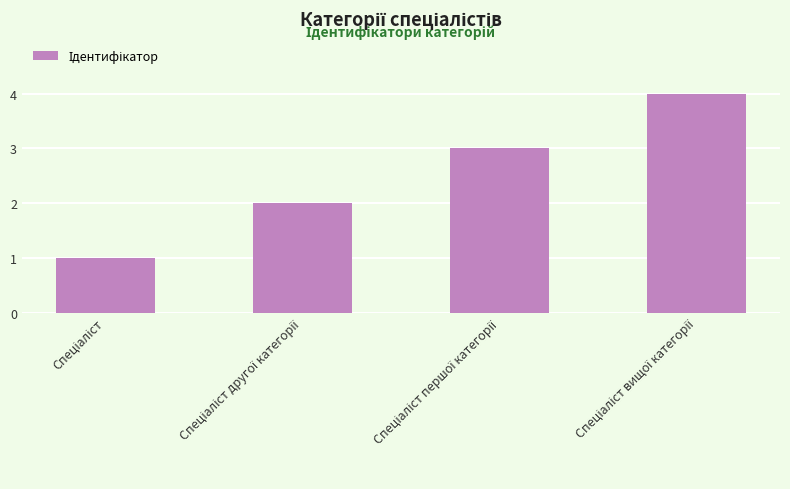

What is the sum of all values?

10